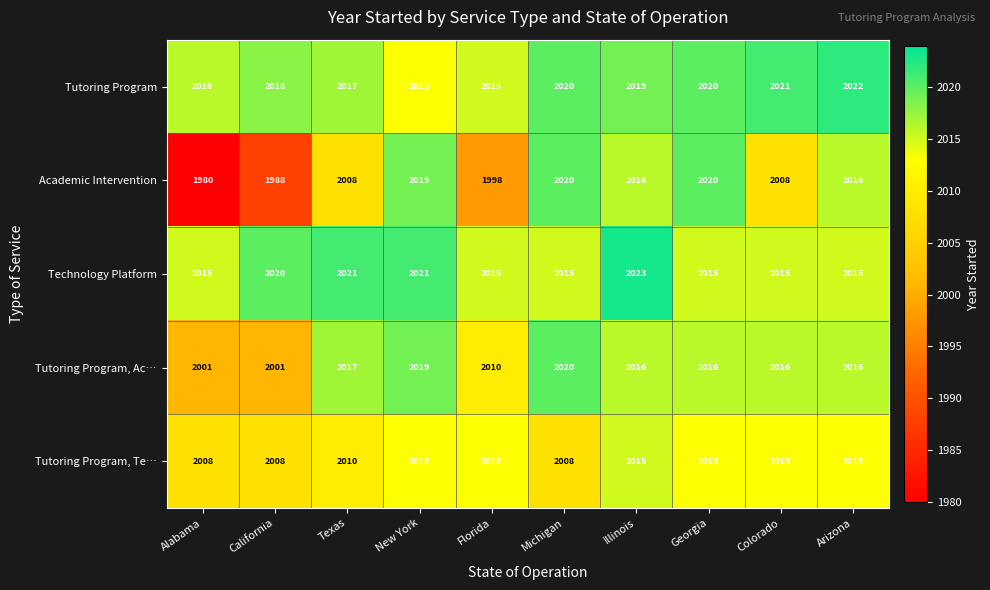

At which label is Tutoring Program, Ac… closest to 2010?

Florida